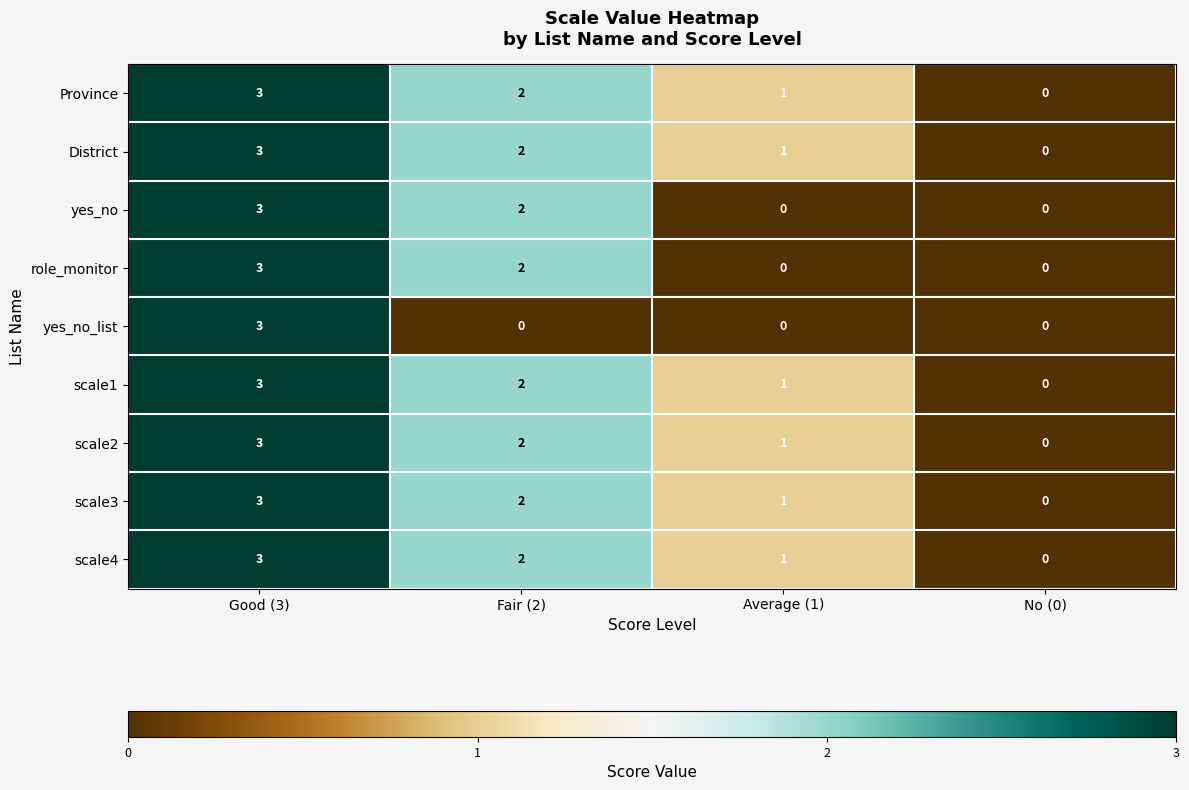

At which category is the sum across all series the highest?

Good (3)